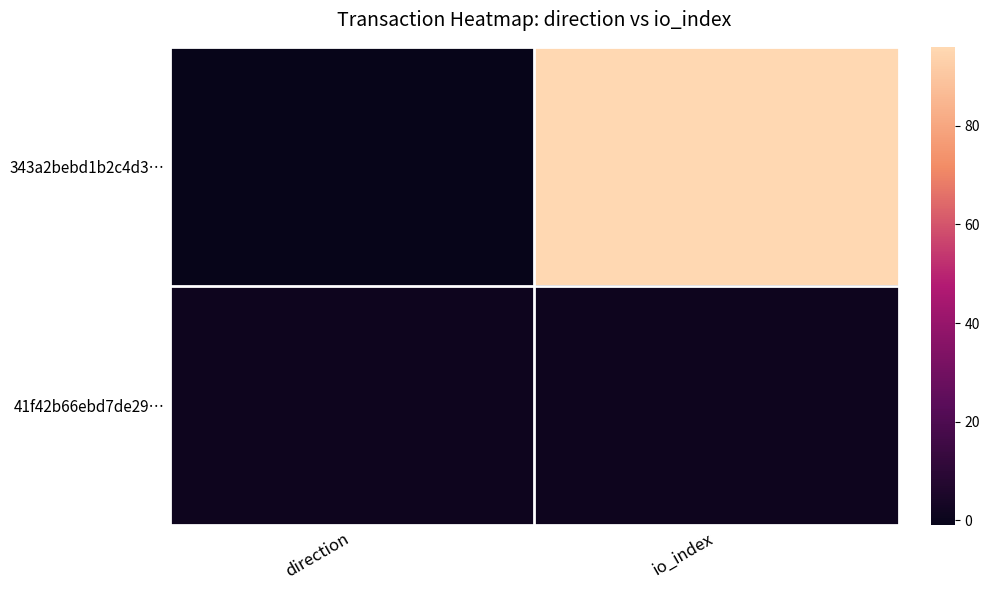

Which series has the largest total across all categories?

343a2bebd1b2c4d3…